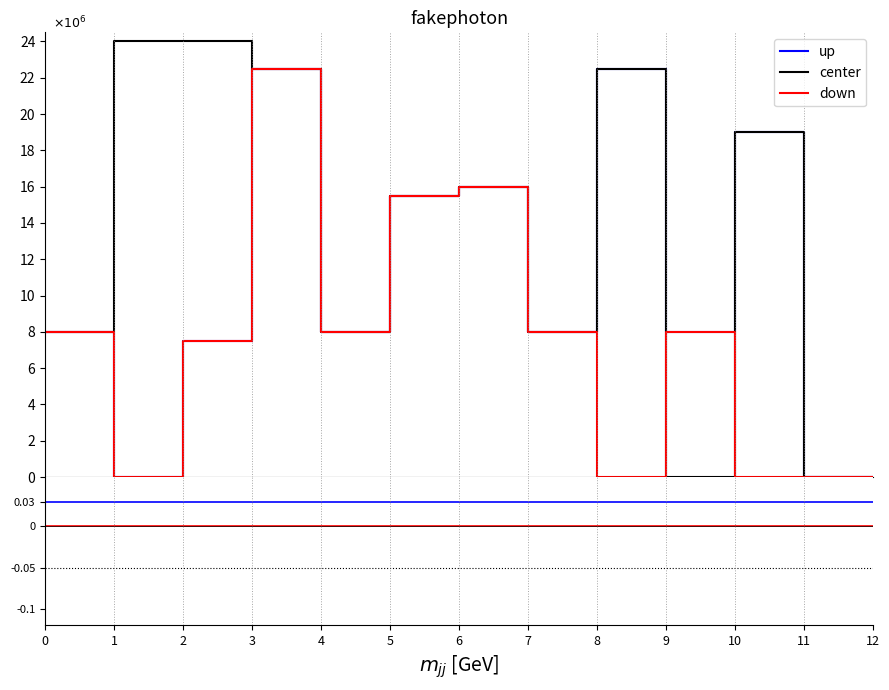

True or false: center has more than 1 points higher than both neighbors.

False